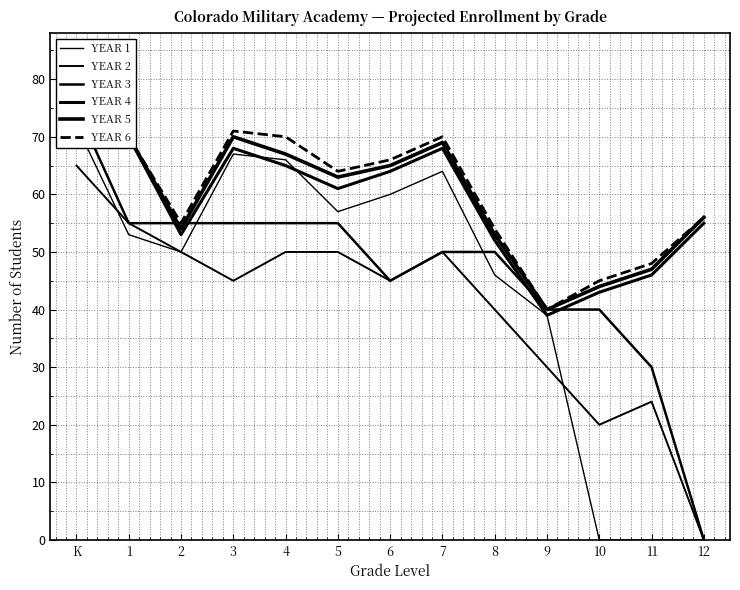

Reading left to right, list all the values displayed in this chart.

YEAR 1: 72	53	50	67	66	57	60	64	46	39	0	0	0
YEAR 2: 65	55	50	45	50	50	45	50	40	30	20	24	0
YEAR 3: 75	55	55	55	55	55	45	50	50	40	40	30	0
YEAR 4: 77	70	53	68	65	61	64	68	52	39	43	46	55
YEAR 5: 79	70	54	70	67	63	65	69	53	40	44	47	56
YEAR 6: 80	70	55	71	70	64	66	70	54	40	45	48	56